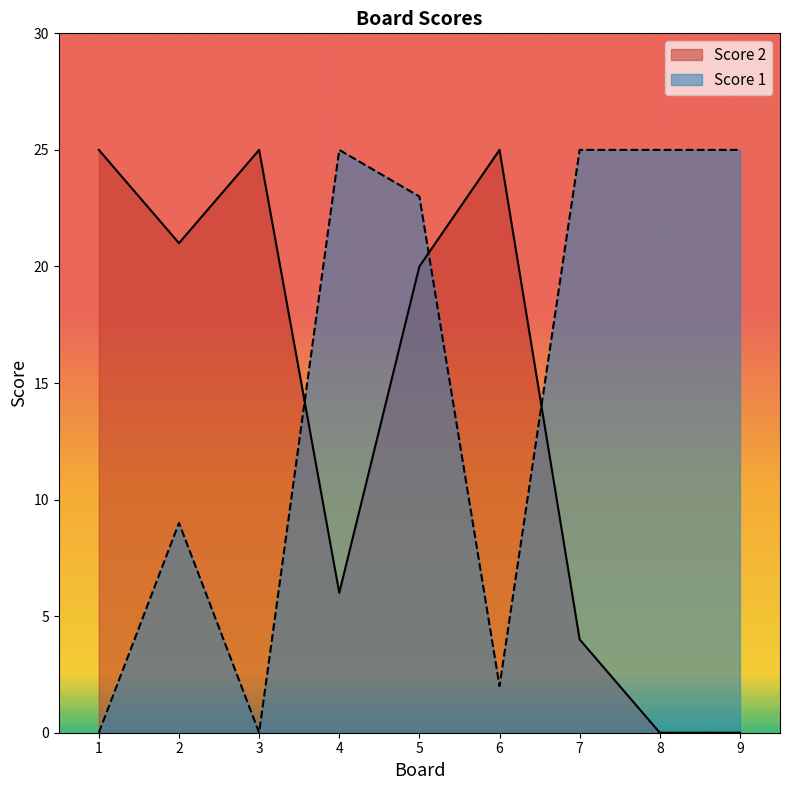

The Score 2 series shows 4 at 7. True or false?

True